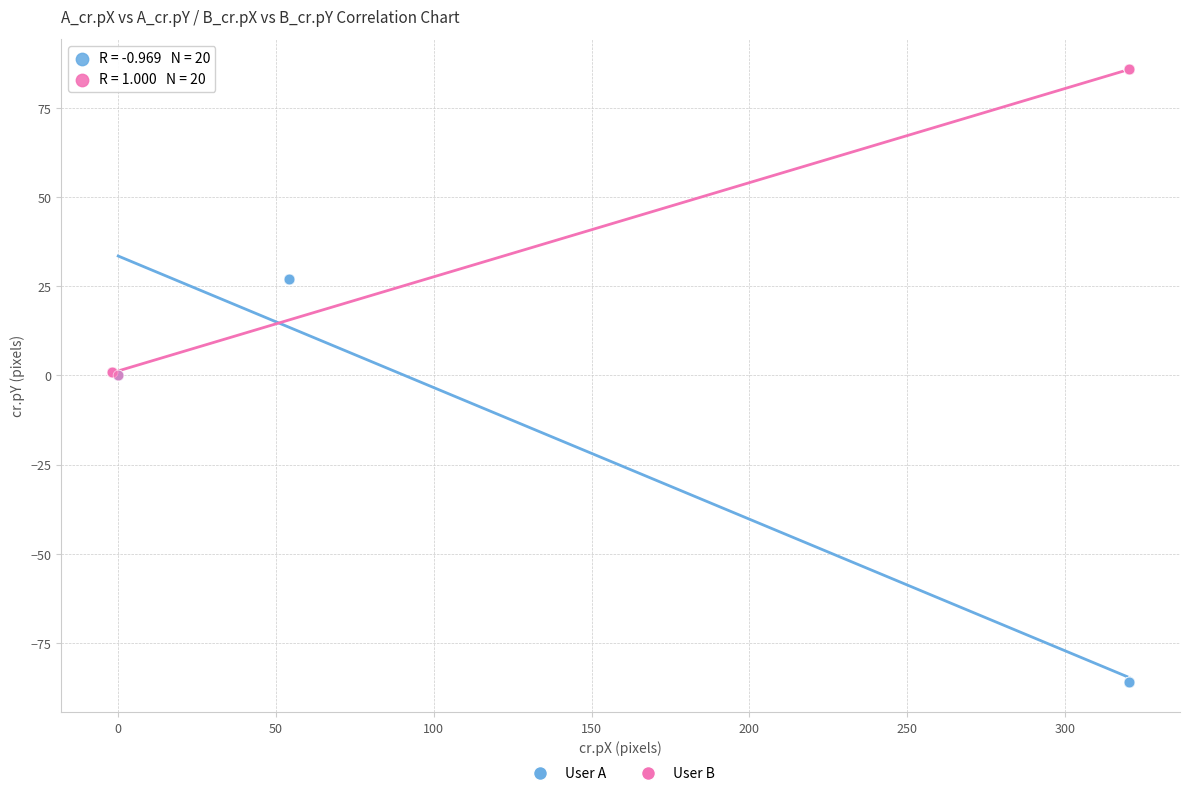

Which series has the largest Y range (max minus min)?

User A